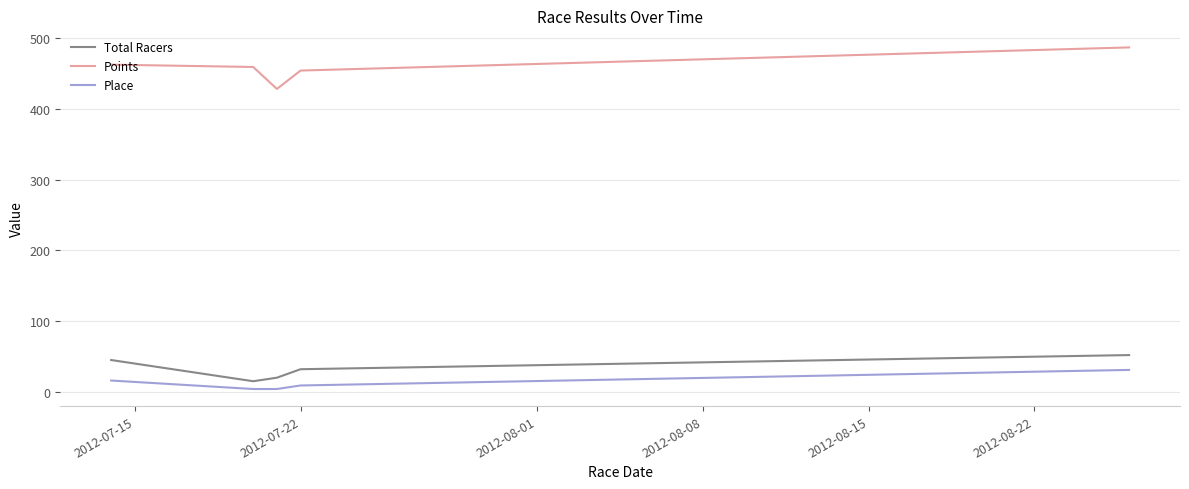

Which series has the largest total across all categories?

Points